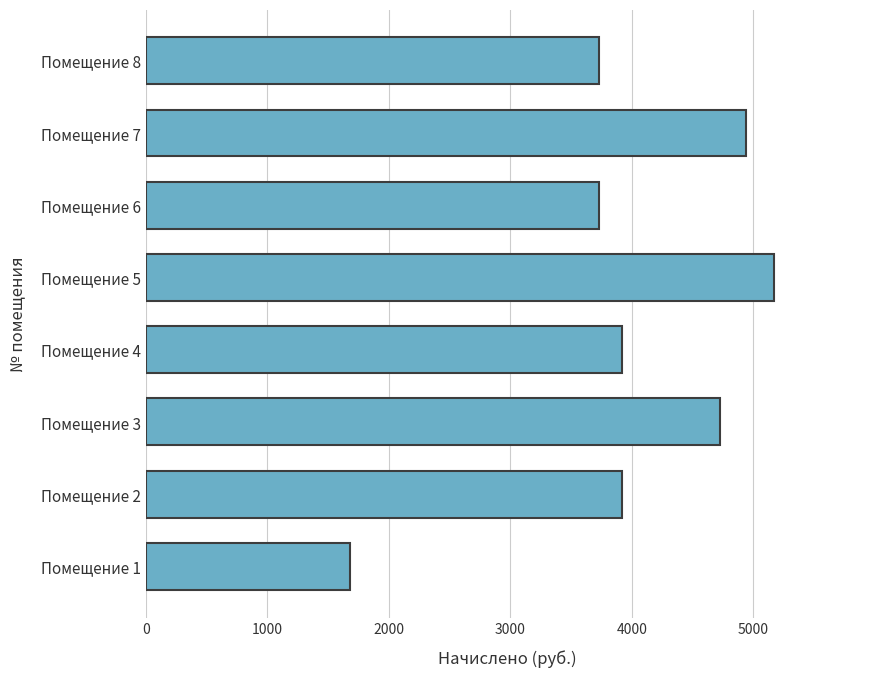

Is it true that the value at Помещение 2 is 3915.2?

True